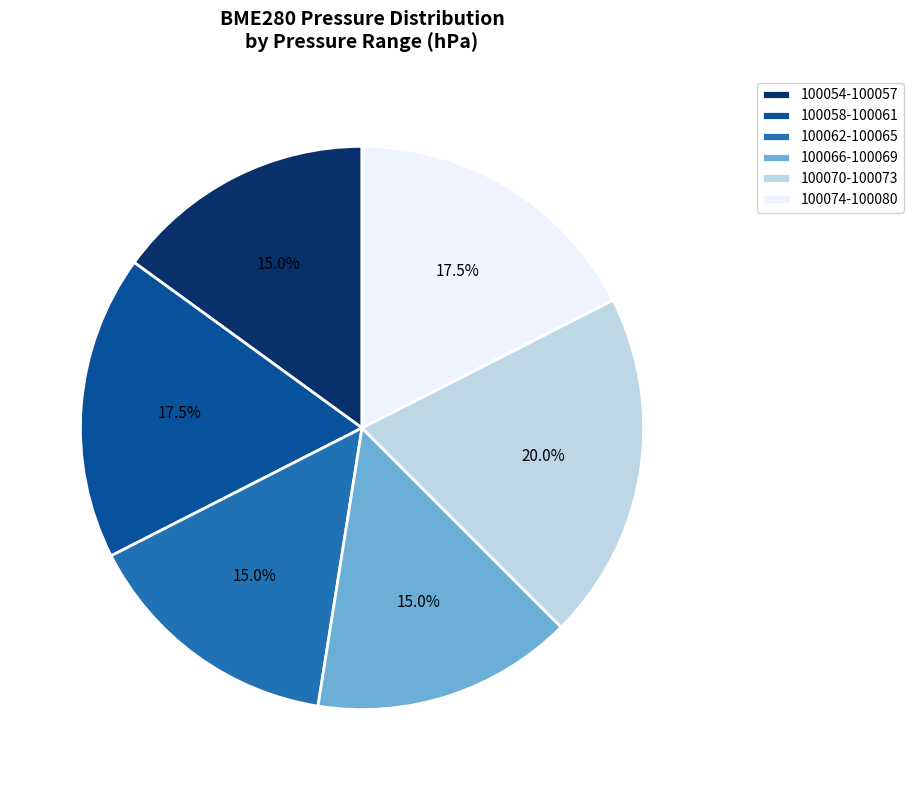

Does any single category account for the majority?

No